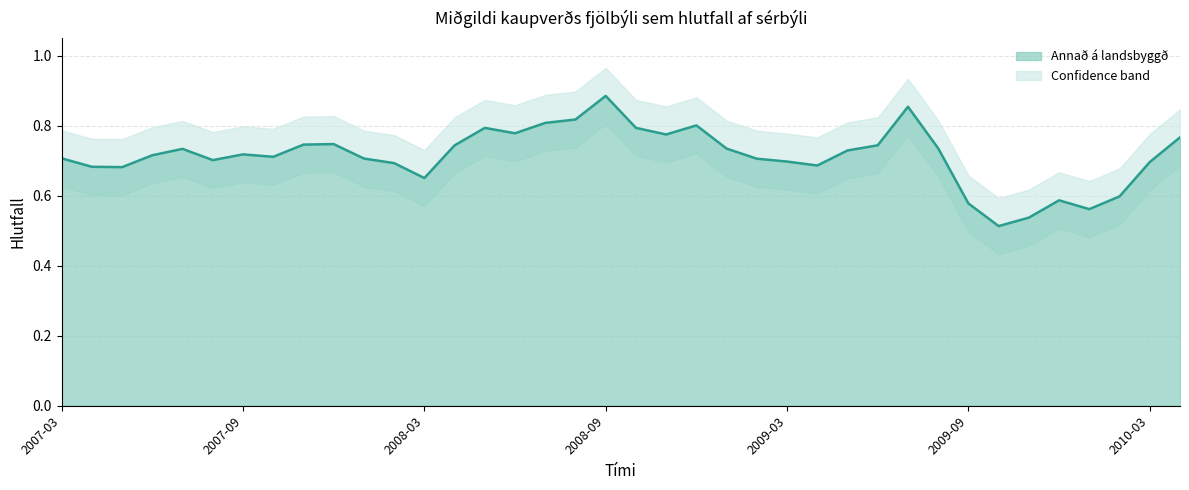

At which category does the data reach its first local valley?

2007-05